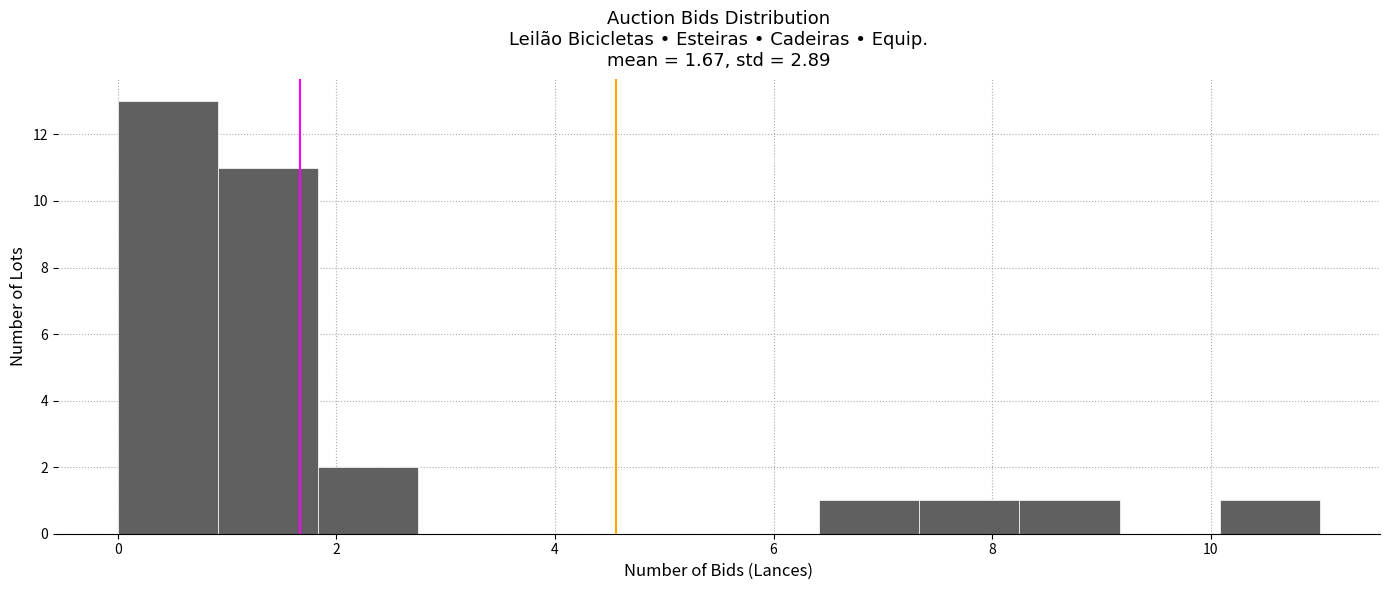

Reading left to right, transcribe this chart: for each bar, give the range it covers on the x-axis and its height. Neither the bar edges nor the heights are printed on the chart, so give them approximately, as read against the axes.

0.0 to 1.0: 13
1.0 to 1.8: 11
1.8 to 2.8: 2
2.8 to 3.6: 0
3.6 to 4.6: 0
4.6 to 5.6: 0
5.6 to 6.4: 0
6.4 to 7.4: 1
7.4 to 8.2: 1
8.2 to 9.2: 1
9.2 to 10.0: 0
10.0 to 11.0: 1